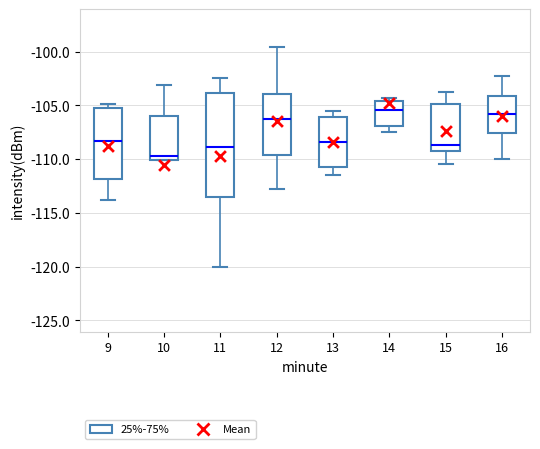

Comparing the boxes themselves (not the whiskers), which one is the tallest?

11